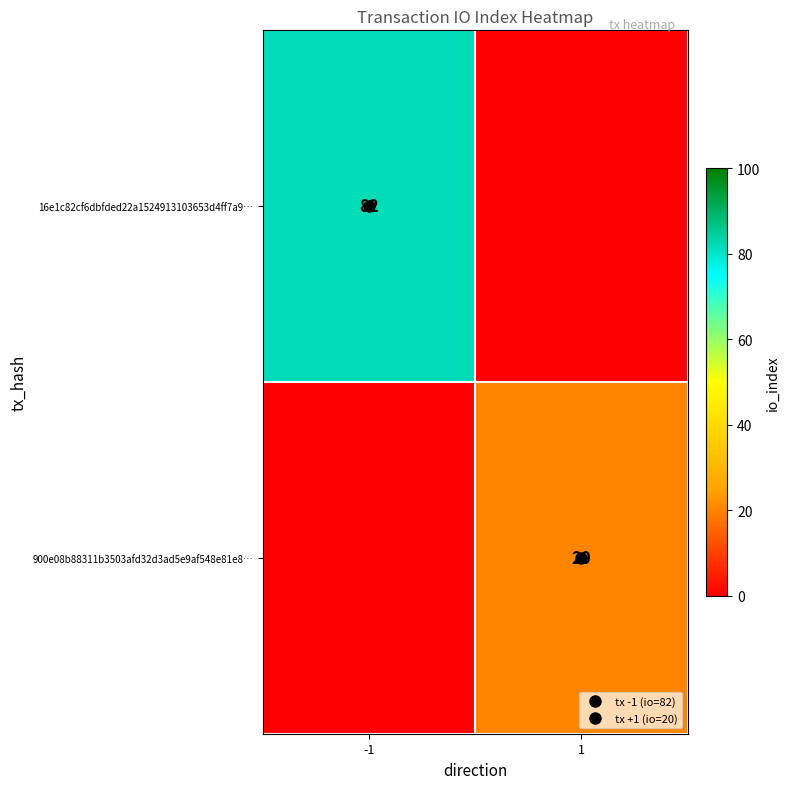

Count the 16e1c82cf6dbfded22a1524913103653d4ff7a9… values in the range 0 to 82.

2